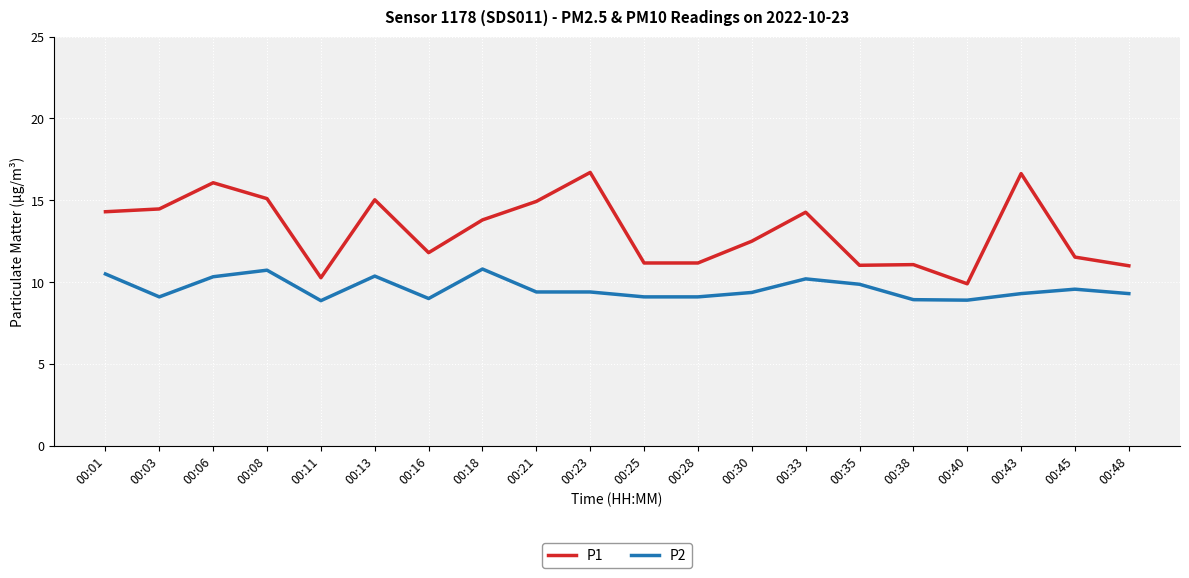

Where does the P1 series first go above 13?

00:01